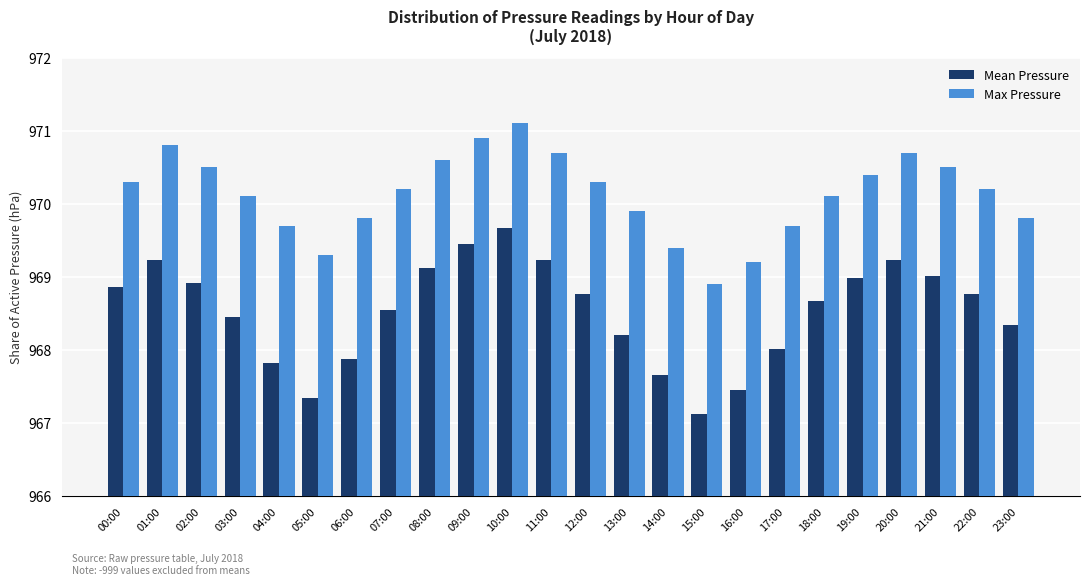

What is the approximate value of Mean Pressure at 22:00?

968.8